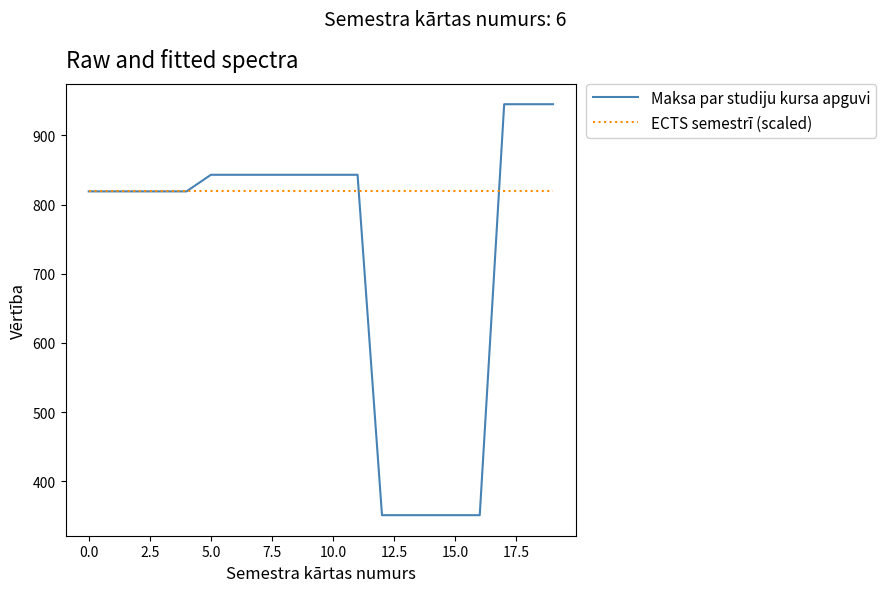

Rank the series by their average value, from lowest to highest.

Maksa par studiju kursa apguvi, ECTS semestrī (scaled)